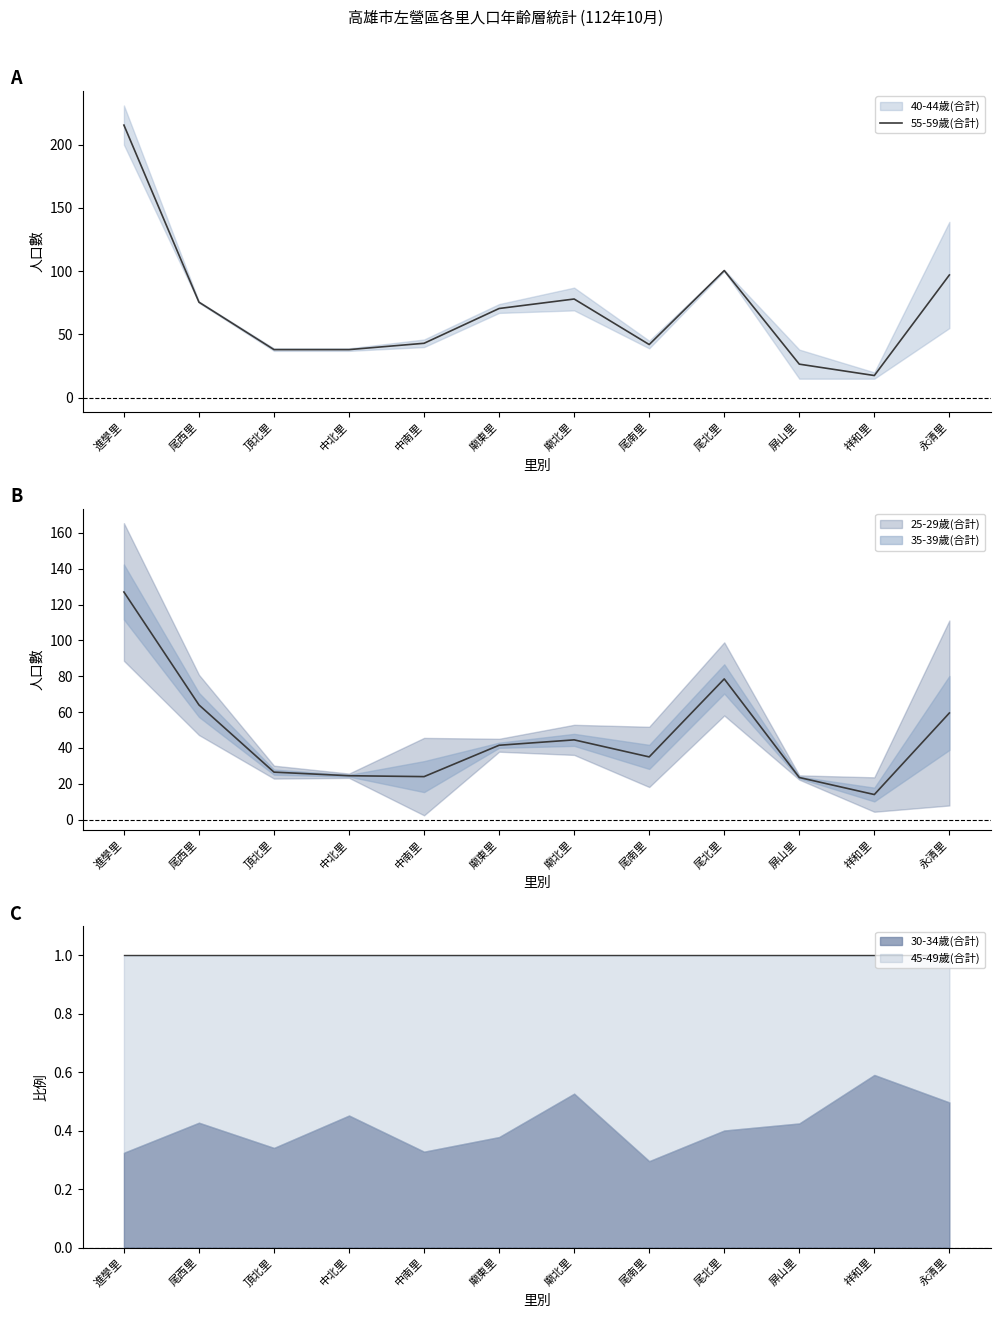

List the labels in order of value, smallest first.

祥和里, 屏山里, 頂北里, 中北里, 尾南里, 中南里, 廟東里, 尾西里, 廟北里, 永清里, 尾北里, 進學里